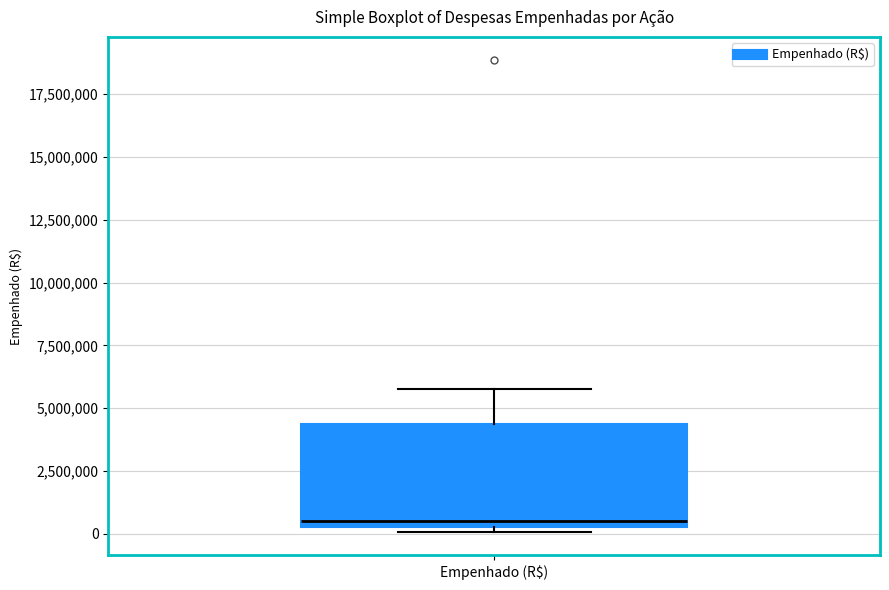

Read this box plot against the y-axis: the position of the median line, the range covered by the box, and the ends of both whiskers. The values are not printed on the chart, so give them approximately, as read against the axis.

median 500000 (just above the box's lower edge), box 500000 to 4500000, whiskers 0 to 6000000